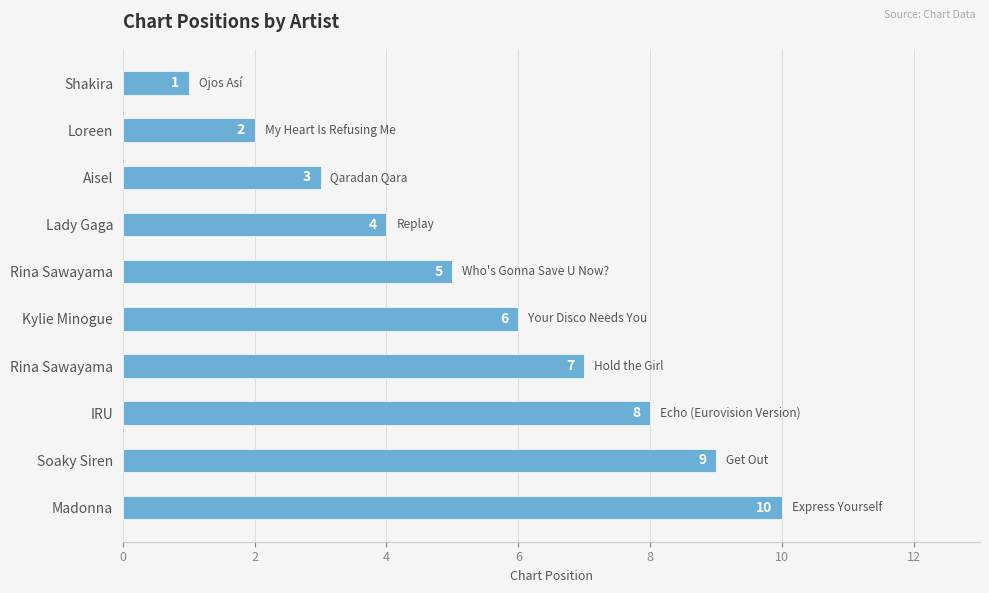

How many bars are there in total?

10